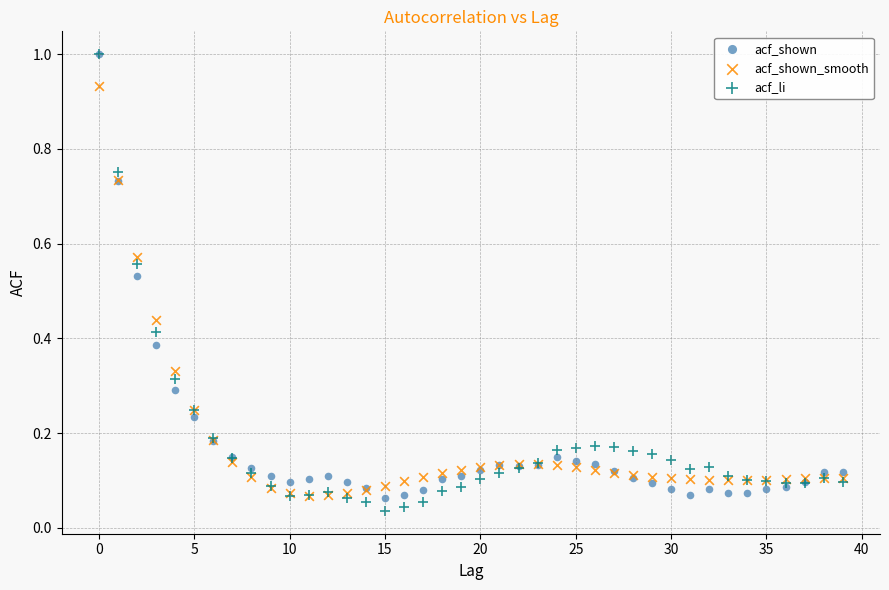

What are all the series names shown in the legend?

acf_shown, acf_shown_smooth, acf_li